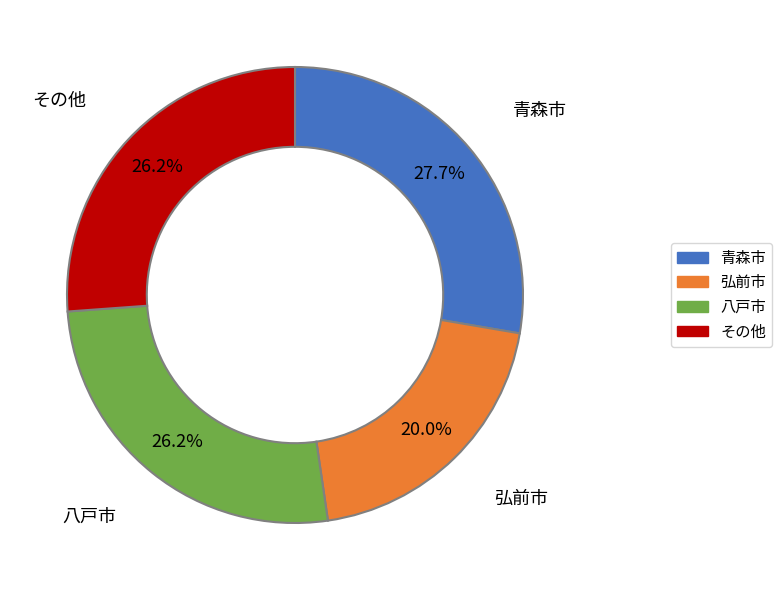

What percentage do 八戸市 and 青森市 together represent?

53.8%